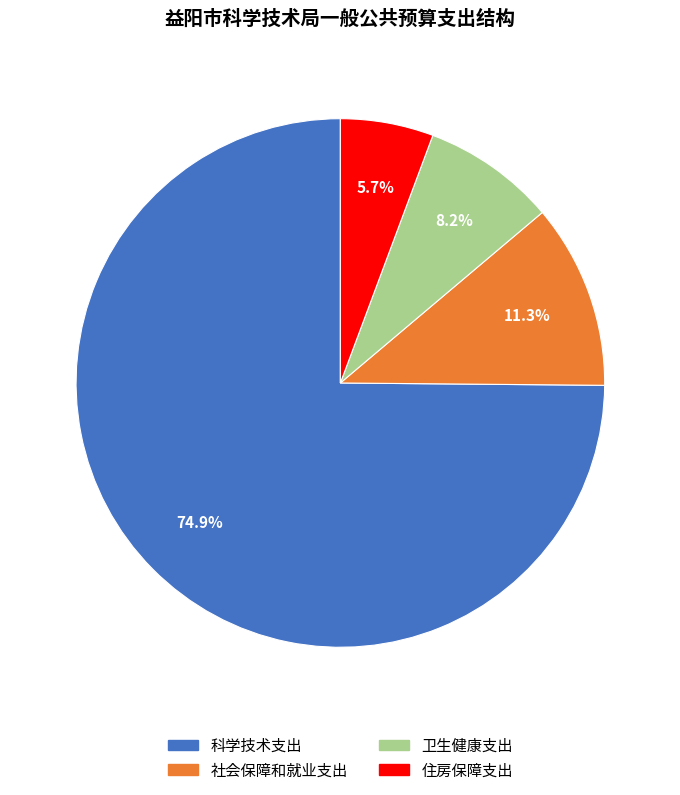

Approximately how many times larger is the value at 社会保障和就业支出 compared to 科学技术支出?

0.2